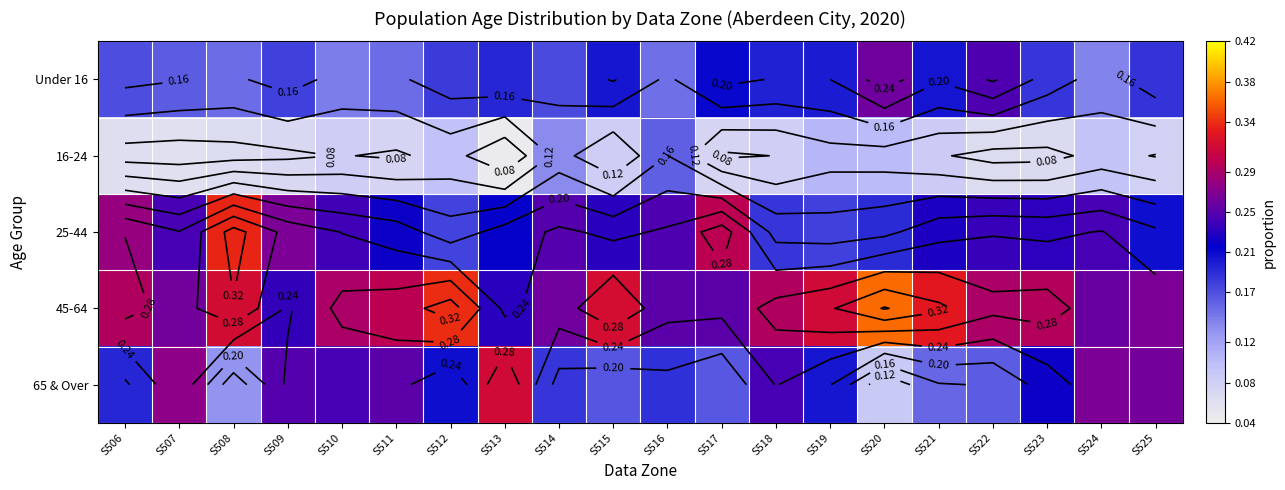

What is the average value of the Under 16 series?

0.2